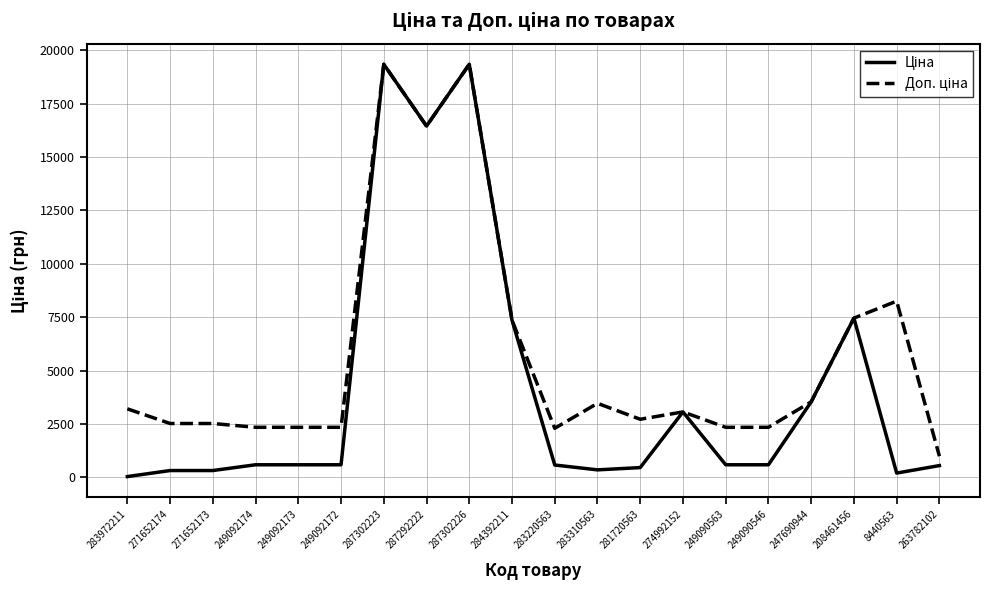

What is the maximum value shown in the chart?

19343.1